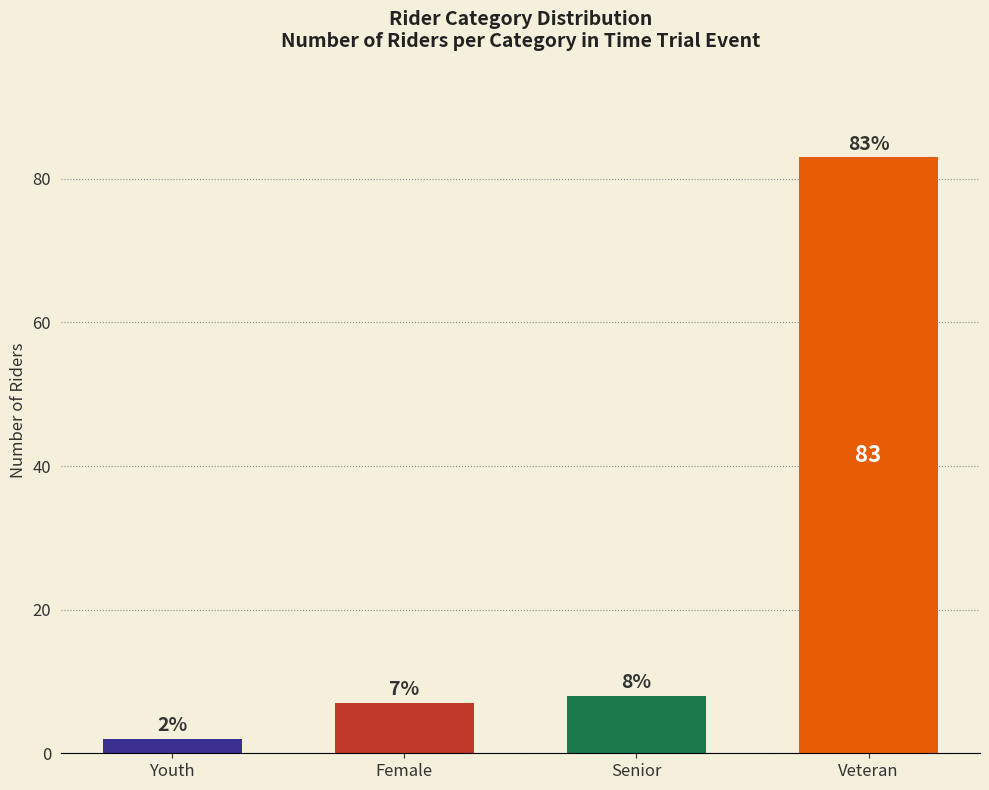

What is the ratio of the value at Senior to the value at Veteran?

0.1